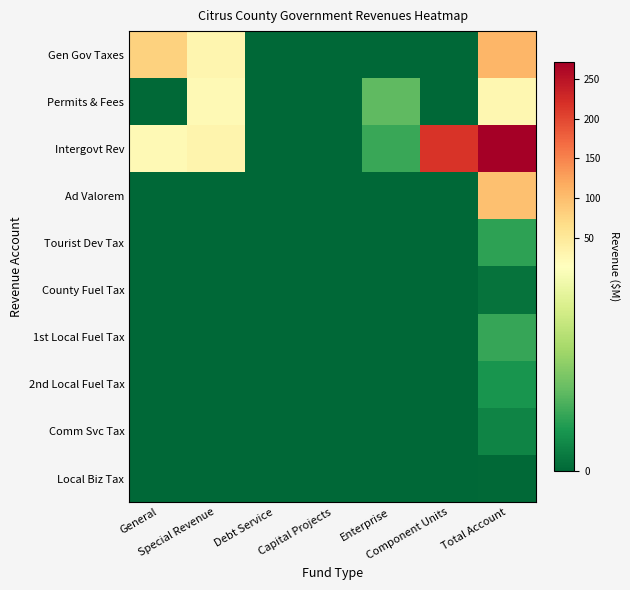

How many data points does each series have?

7